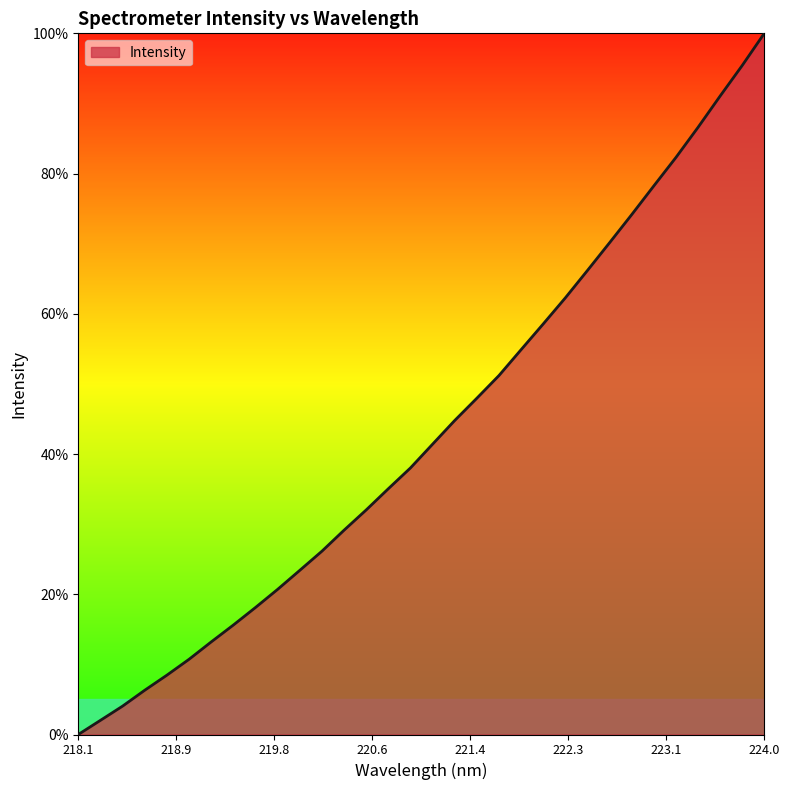

What is the greatest value displayed?

100.0